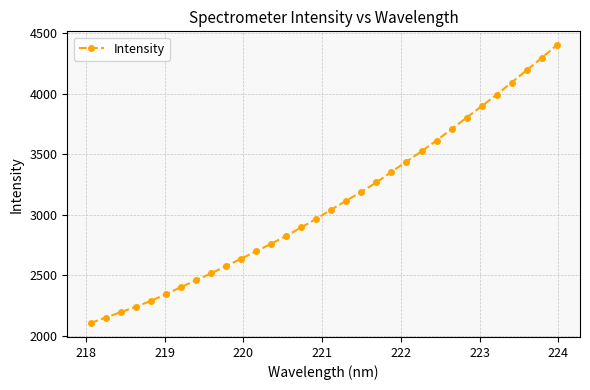

What is the greatest value displayed?

4398.2